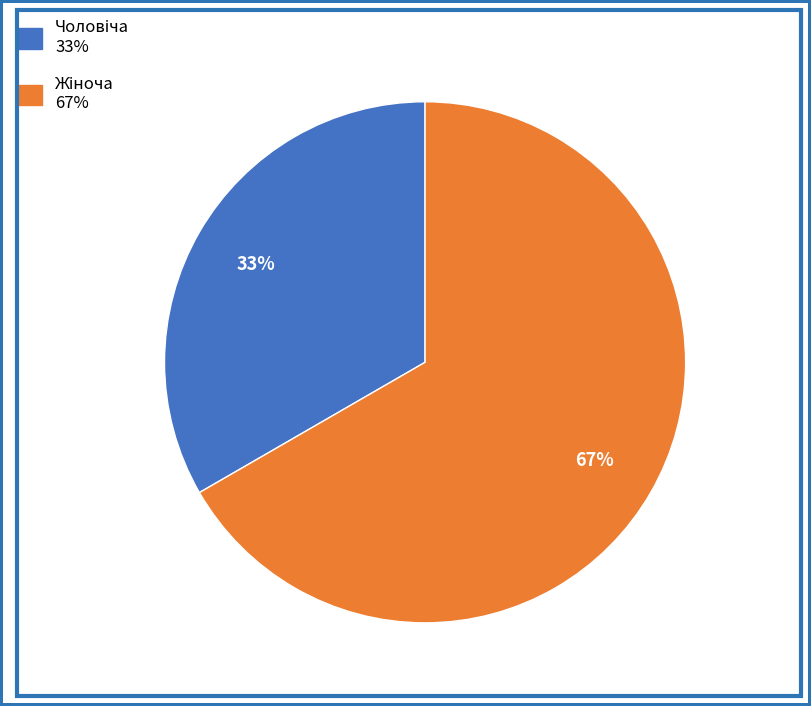

To the nearest percent, what is the average slice percentage?

50%